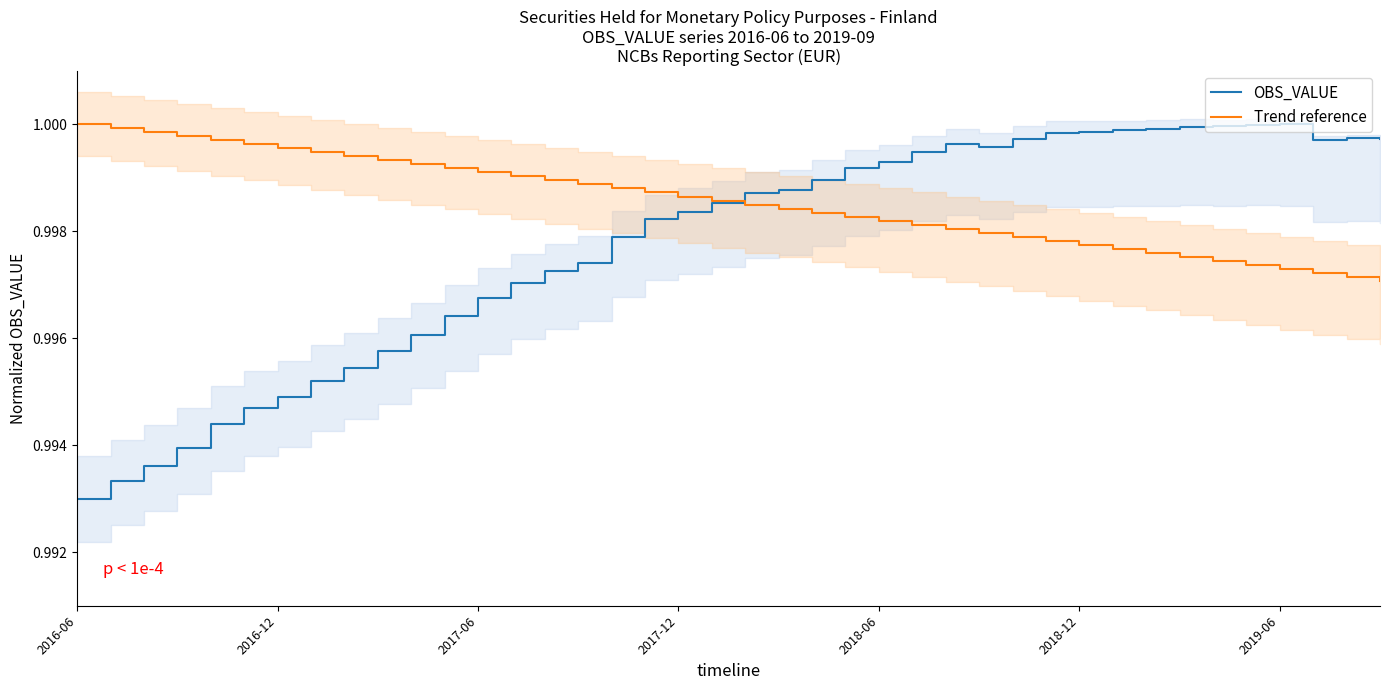

True or false: OBS_VALUE has a value of 0.5 at 2018-06.

False